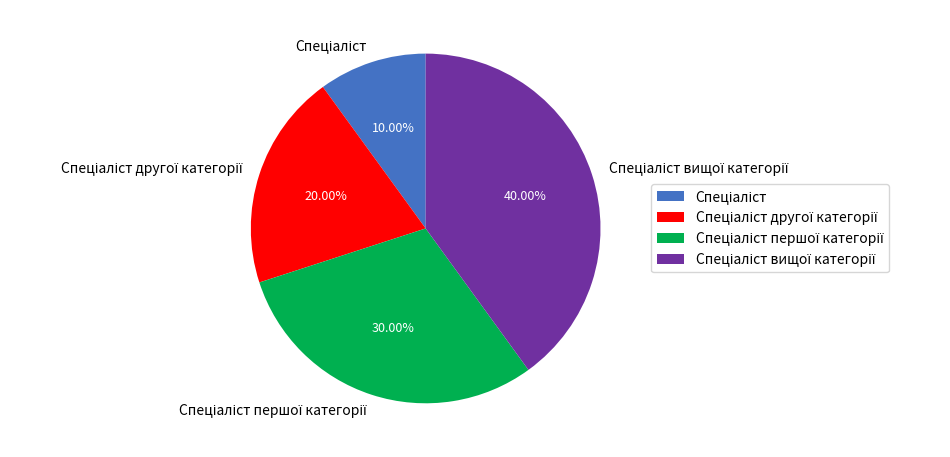

Is there a majority slice in this chart?

No